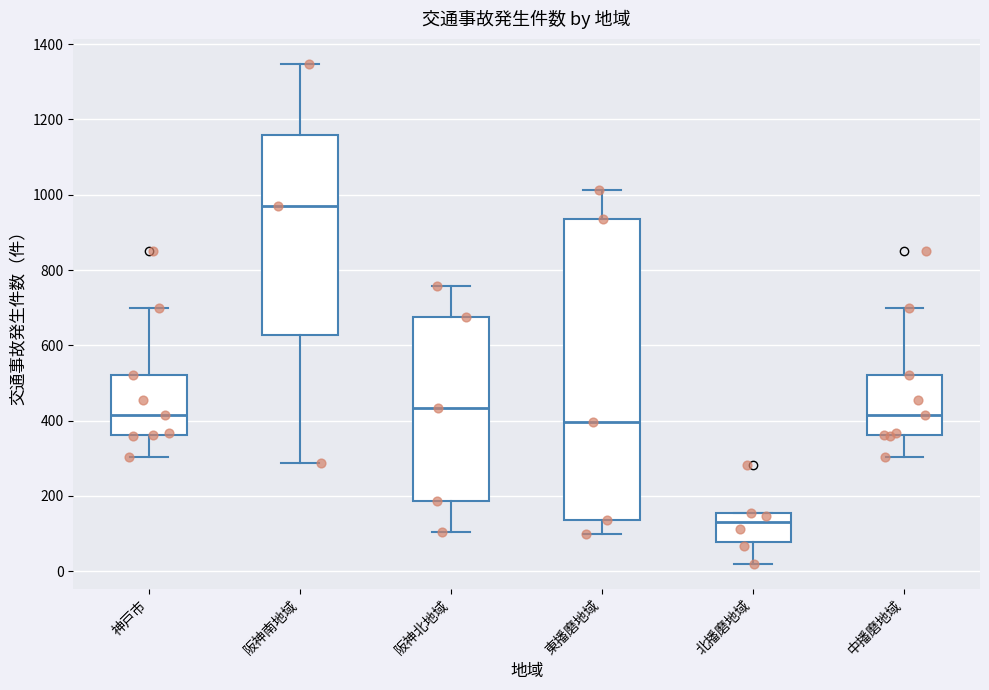

Where does the lower whisker of the box for 北播磨地域 end on the y-axis? The values are not printed on the chart, so give them approximately, as read against the axis.

20